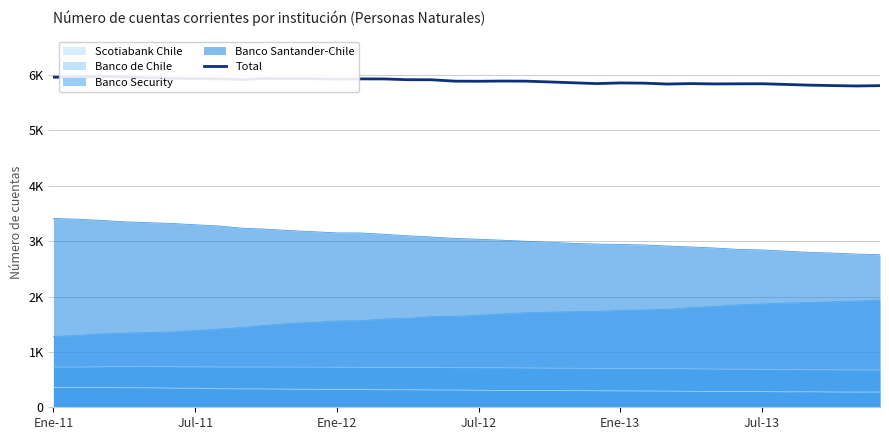

What value does the data have at 32, to the nearest 10?

5820